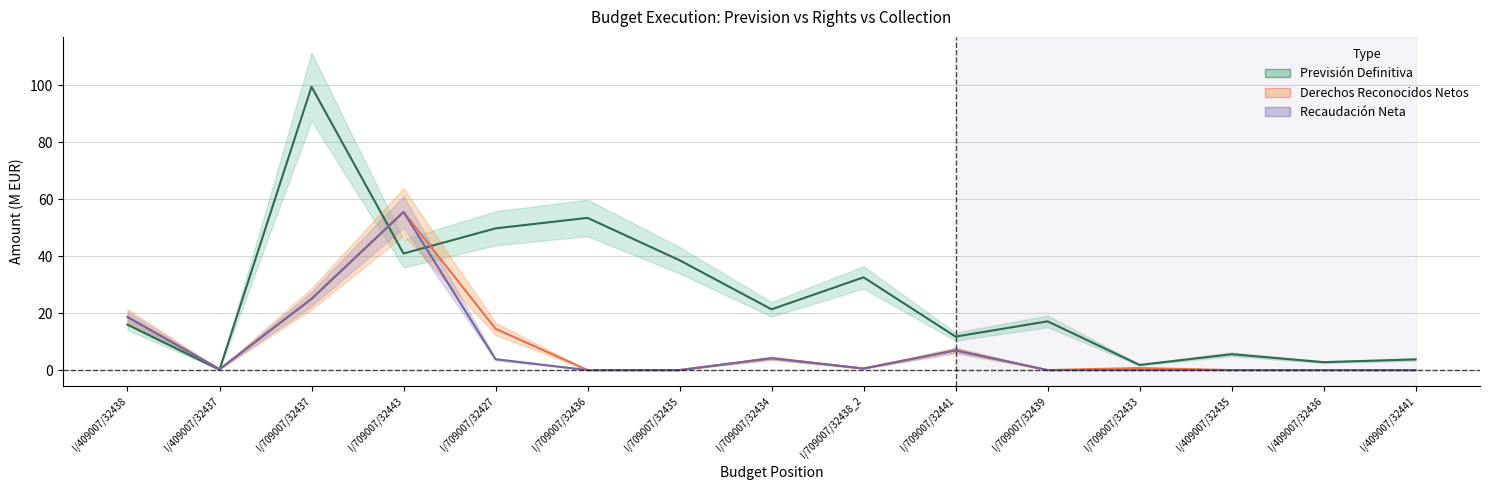

How many positive values does the Recaudación Neta series have?

8